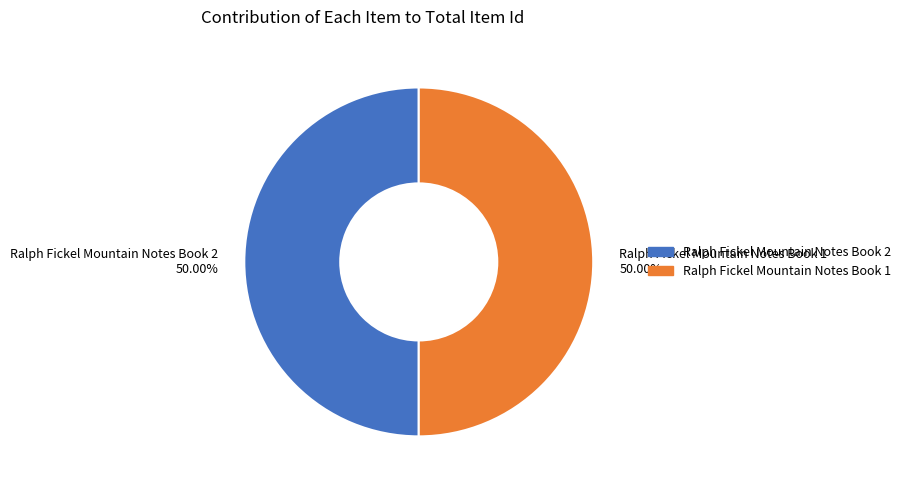

Is the sum of Ralph Fickel Mountain Notes Book 2 and Ralph Fickel Mountain Notes Book 1 greater than half?

Yes